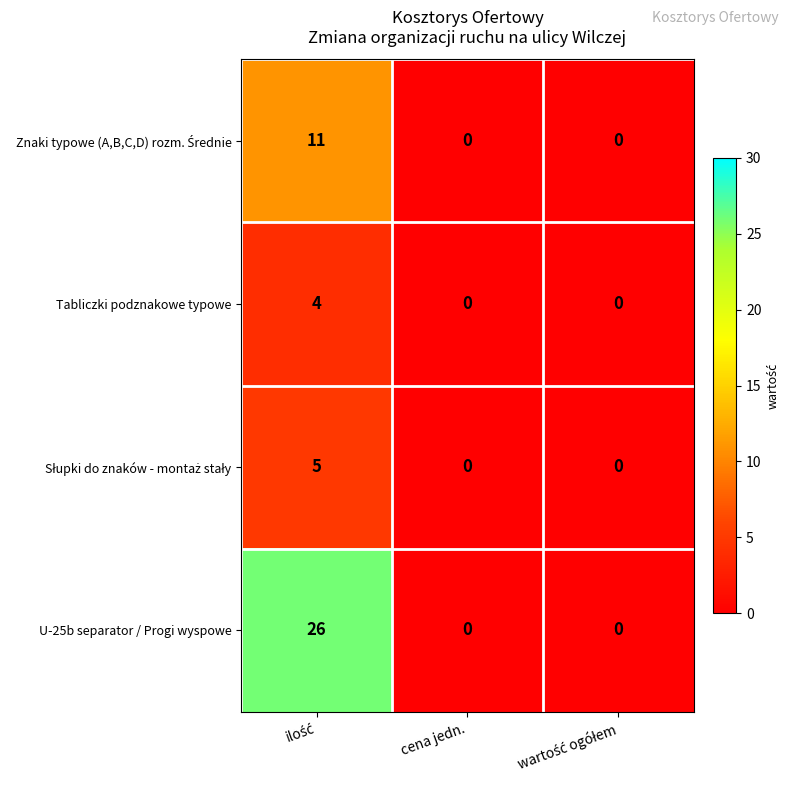

The value of U-25b separator / Progi wyspowe at cena jedn. is 17. True or false?

False